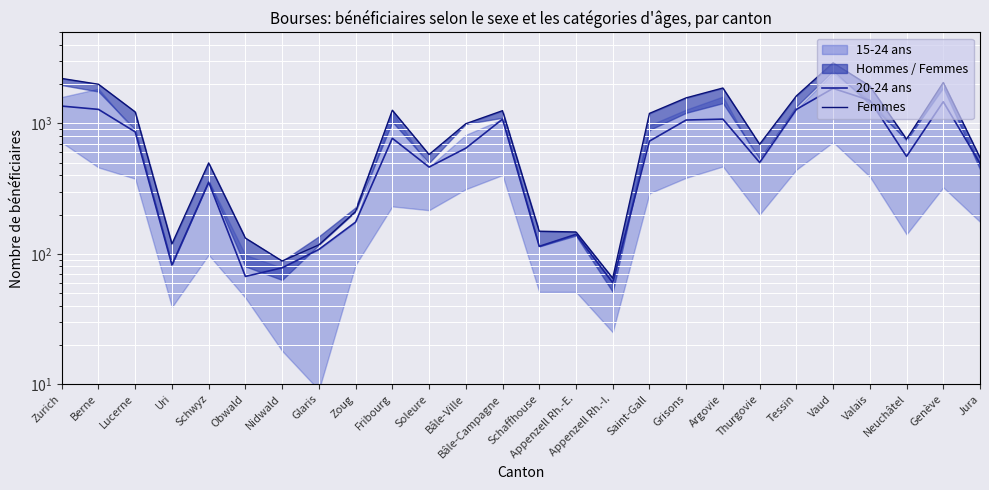

True or false: Femmes has more than 2 interior local peaks.

True